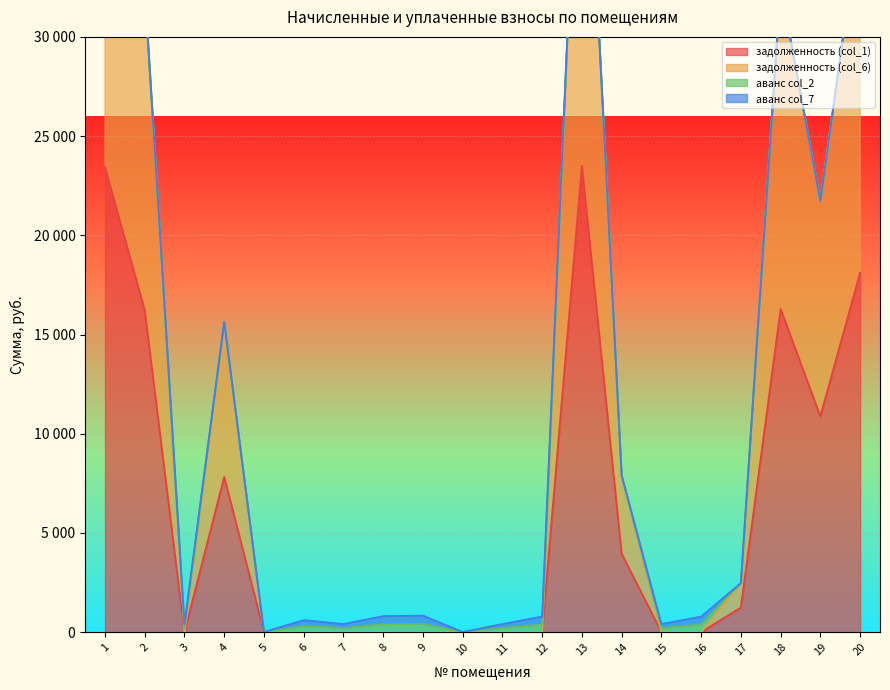

True or false: задолженность (col_6) and задолженность (col_1) cross at least once.

False